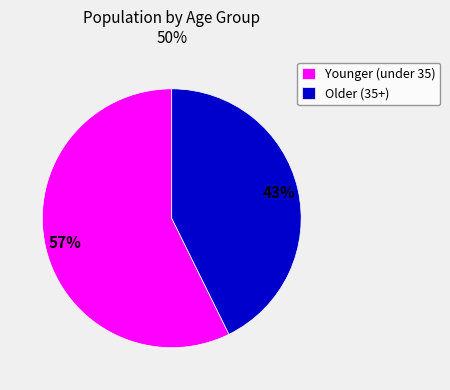

Which has a higher value, Older (35+) or Younger (under 35)?

Younger (under 35)